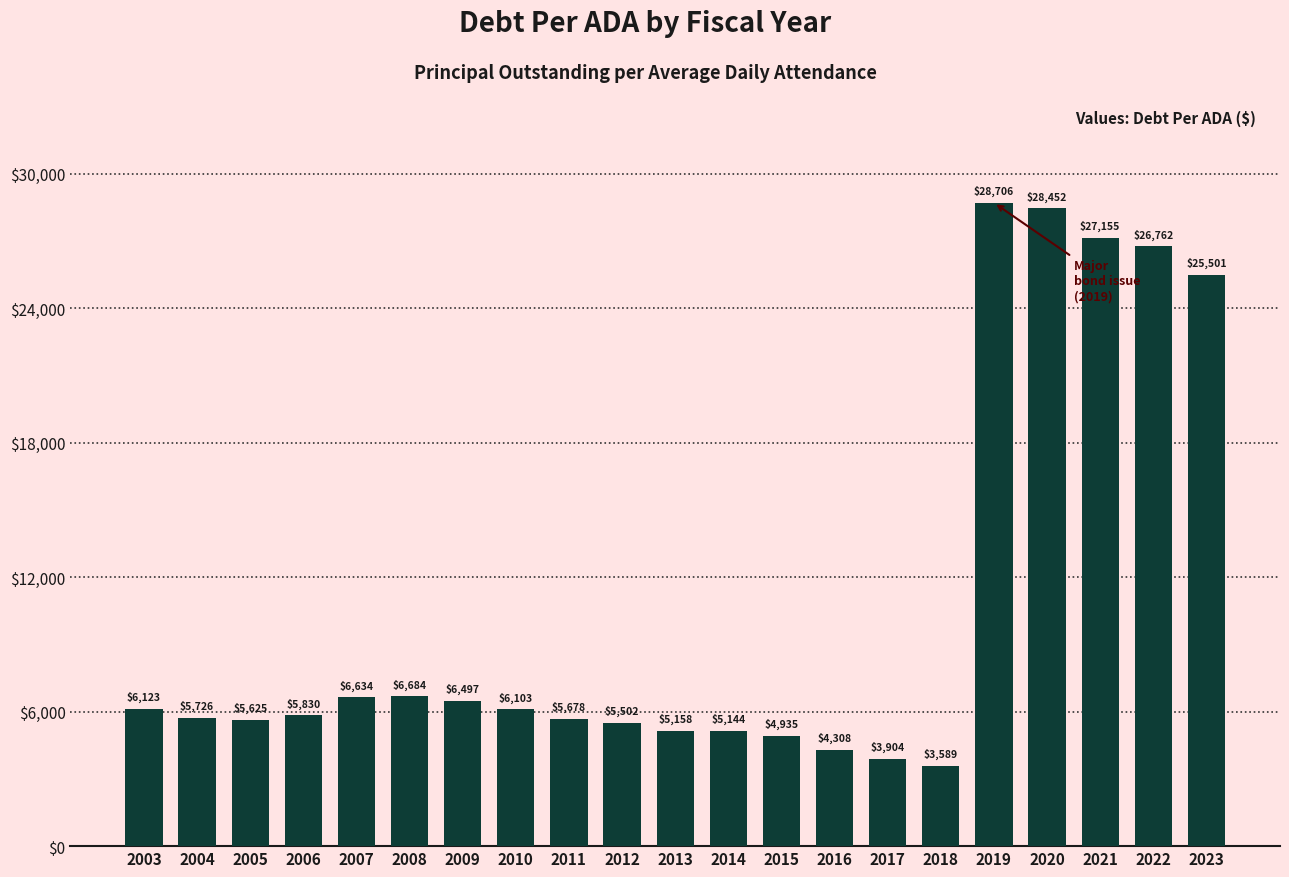

What is the smallest value displayed?

3589.2